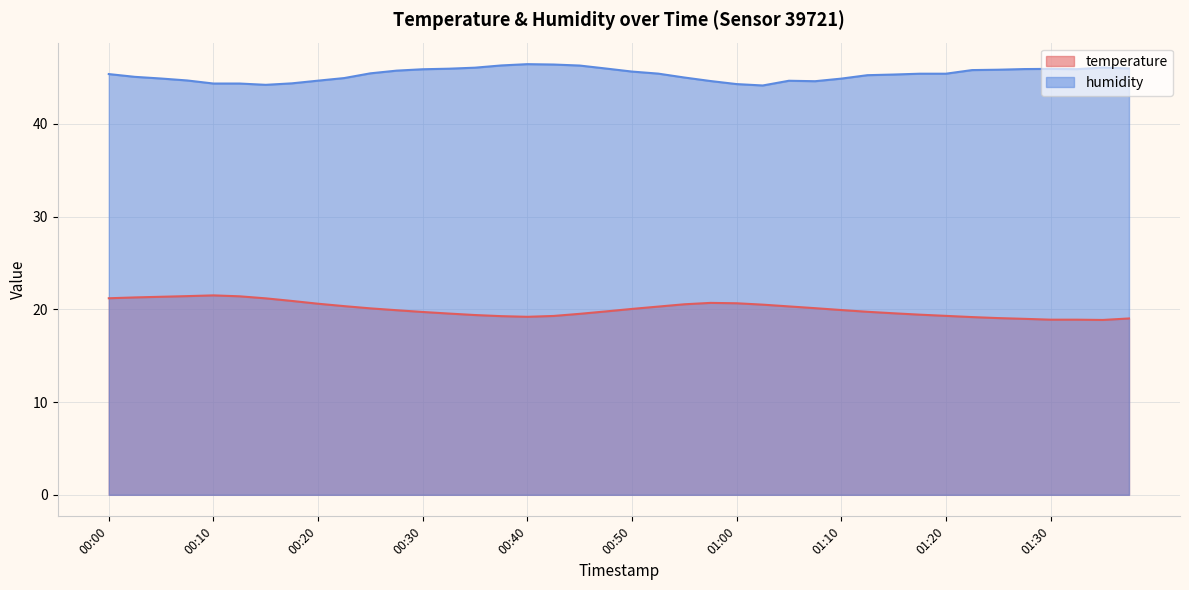

Which series has the largest total across all categories?

humidity